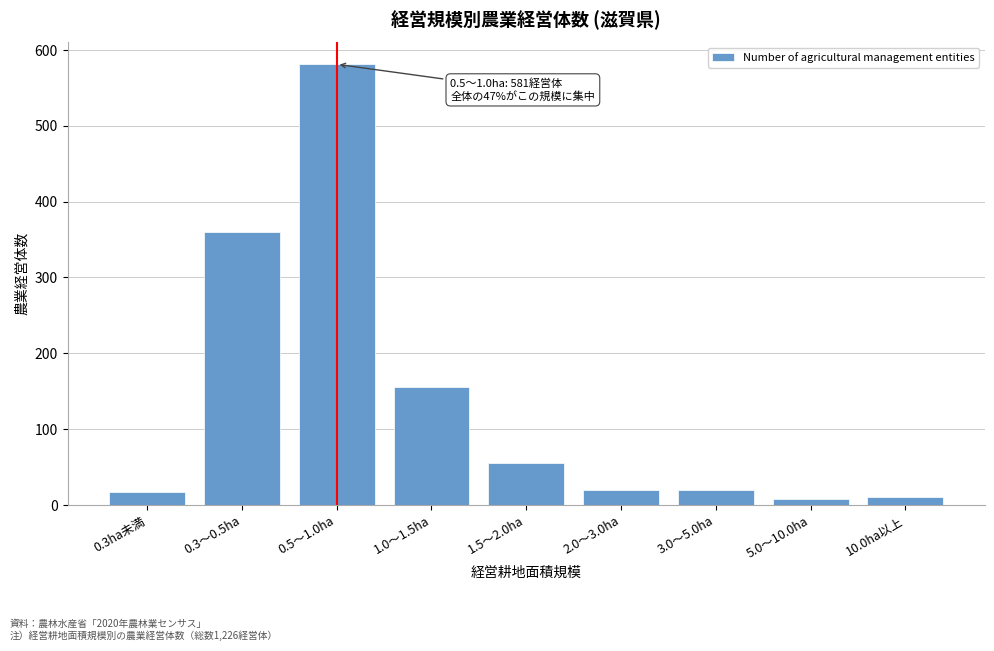

What is the difference between the maximum and minimum values?

573